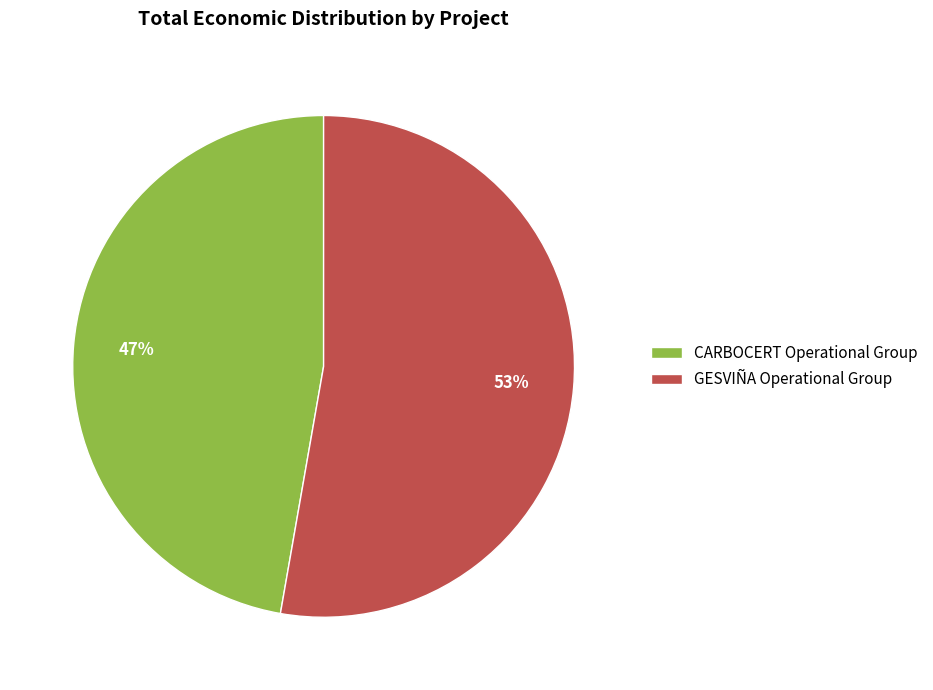

Does any single category account for the majority?

Yes